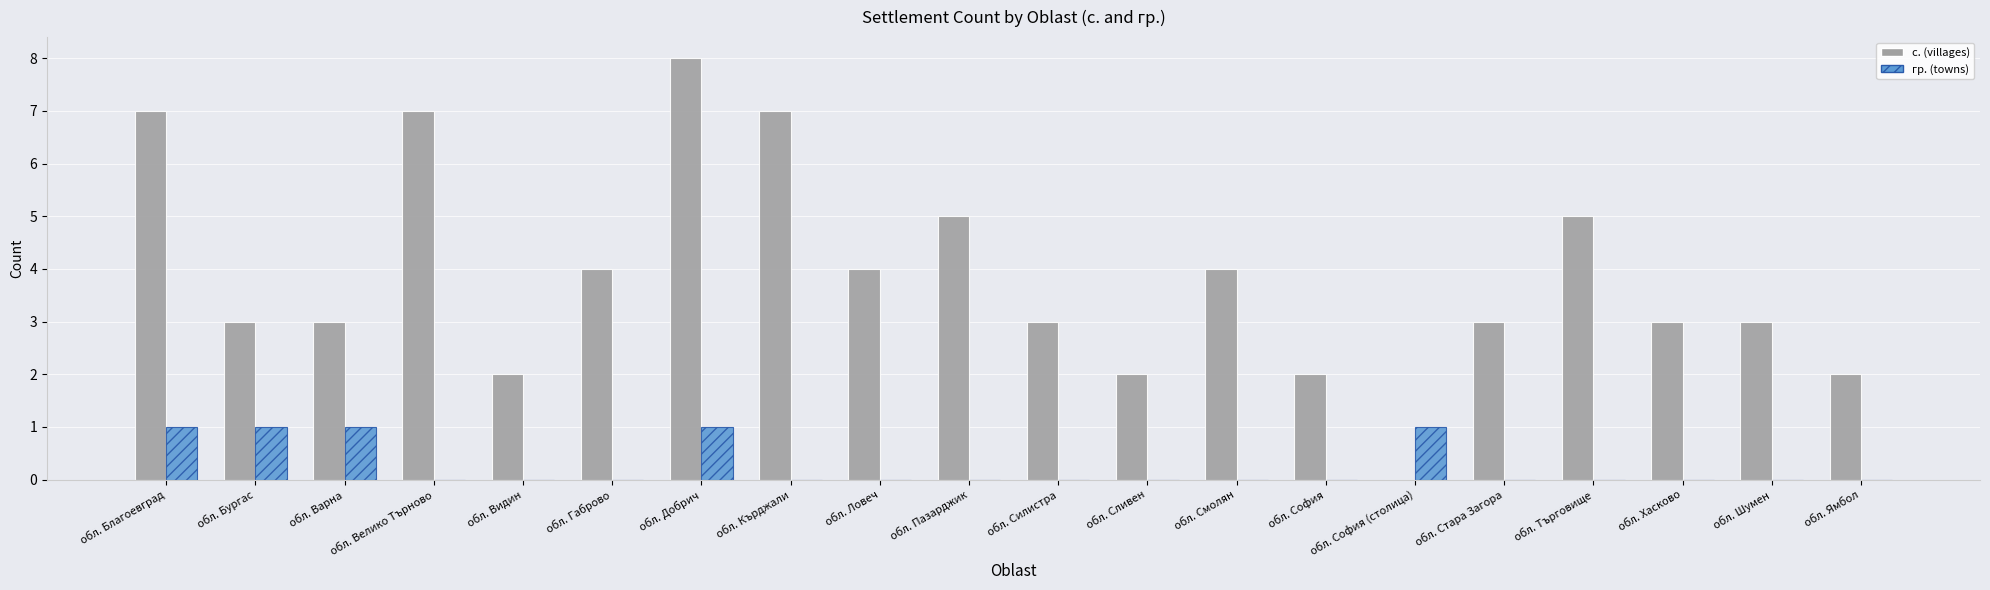

Reading left to right, what are all the values shown in this chart?

с. (villages): 7	3	3	7	2	4	8	7	4	5	3	2	4	2	0	3	5	3	3	2
гр. (towns): 1	1	1	0	0	0	1	0	0	0	0	0	0	0	1	0	0	0	0	0